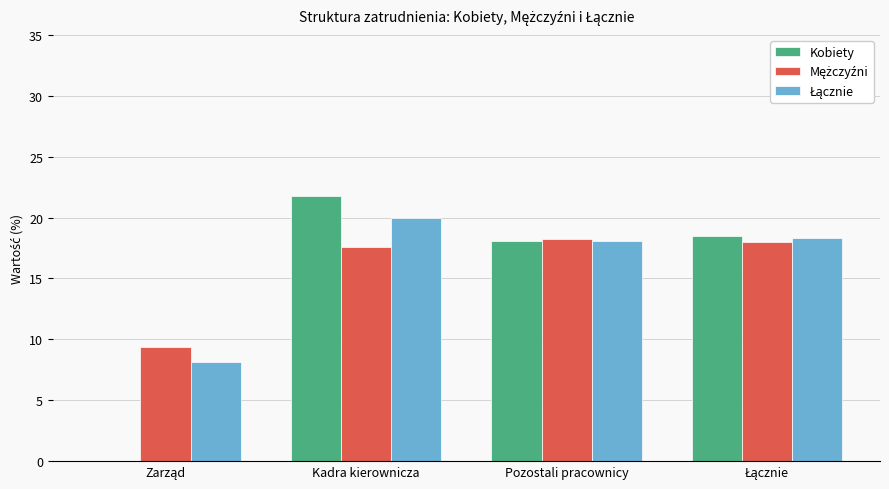

At which category does the chart reach its peak across all series?

Kadra kierownicza